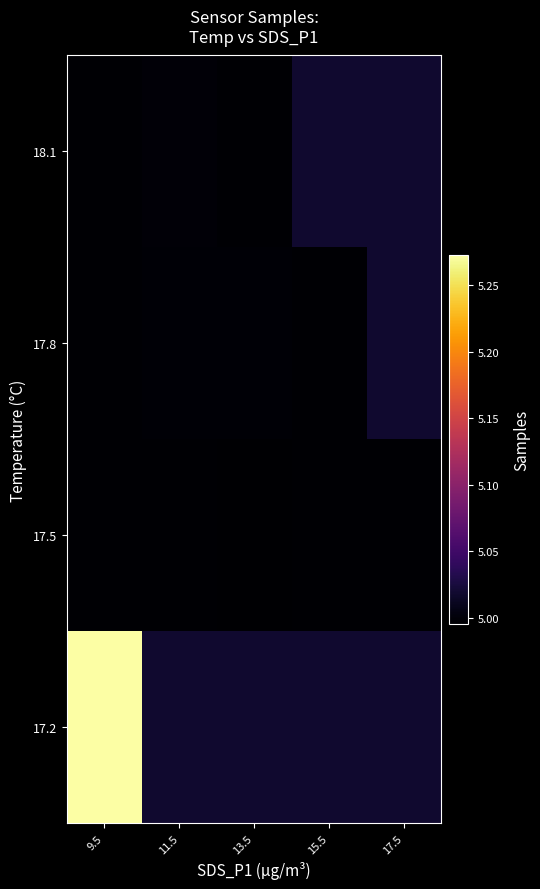

Reading left to right, extract all data points from this chart.

17.2: 9.5=5272203.5	11.5=5018579.7	13.5=5018579.7	15.5=5018579.7	17.5=5018579.7
17.5: 9.5=4997097.3	11.5=4997378.2	13.5=4996014.5	15.5=4997347.0	17.5=4997410.0
17.8: 9.5=4997675.0	11.5=4997983.7	13.5=4997929.8	15.5=4997643.0	17.5=5018579.7
18.1: 9.5=4996906.0	11.5=4999280.0	13.5=4996668.0	15.5=5018579.7	17.5=5018579.7